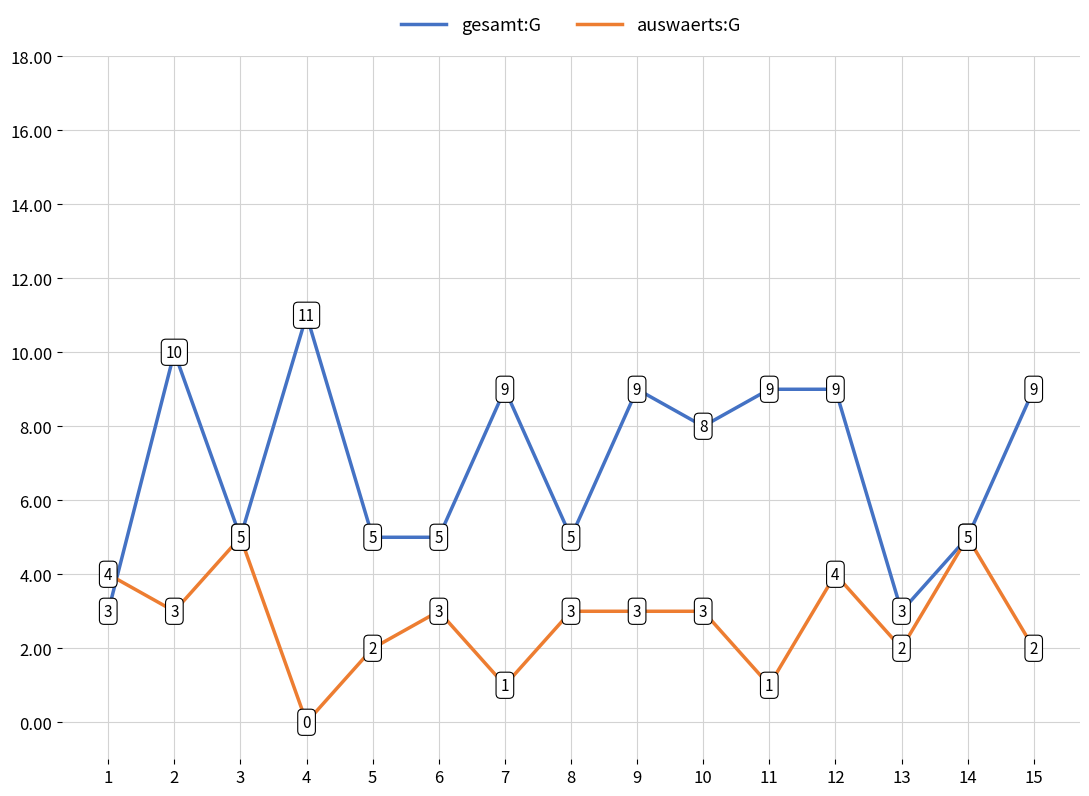

Which series has the widest spread of values?

gesamt:G